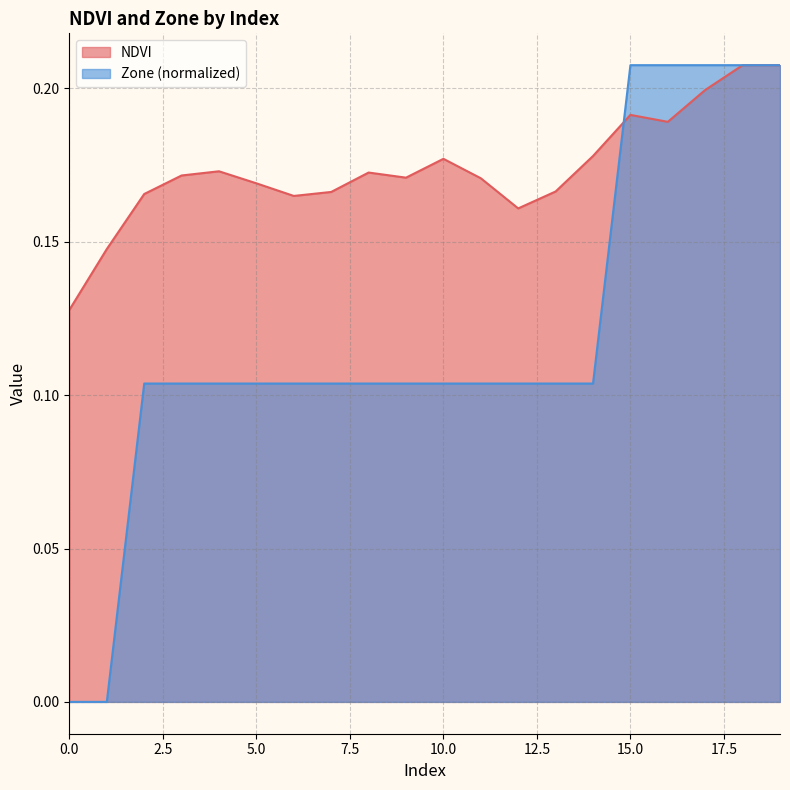

How many intersections are there between Zone and NDVI?

1